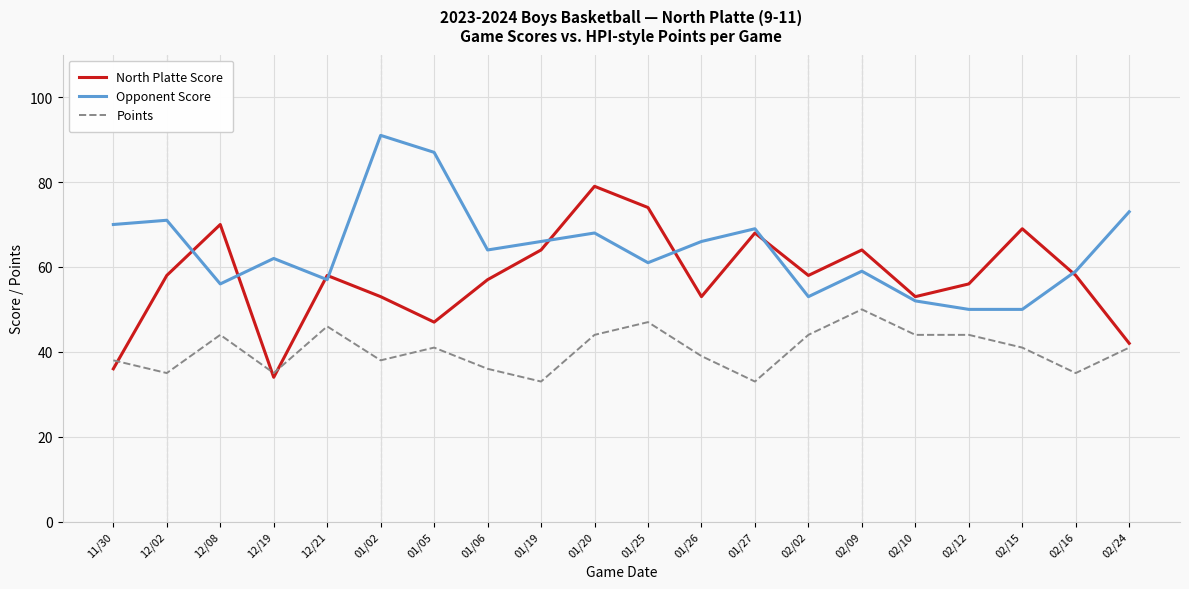

What is the highest value of the Opponent Score series?

91